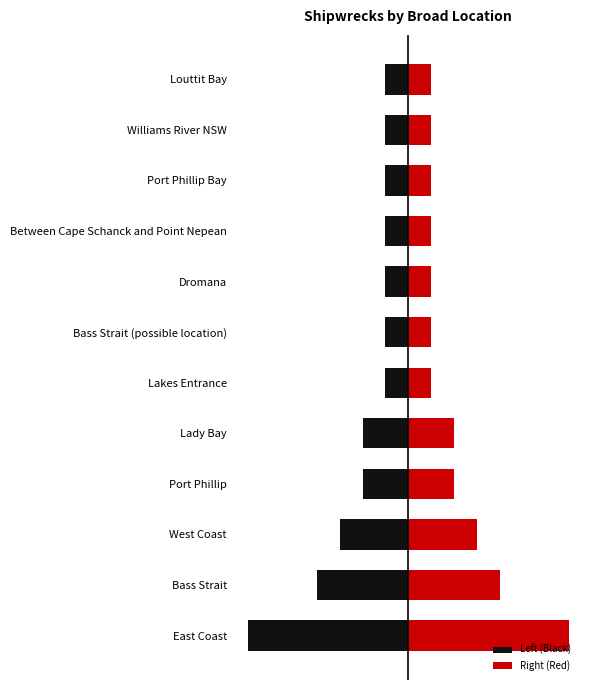

Which series has the widest spread of values?

Left (Black)